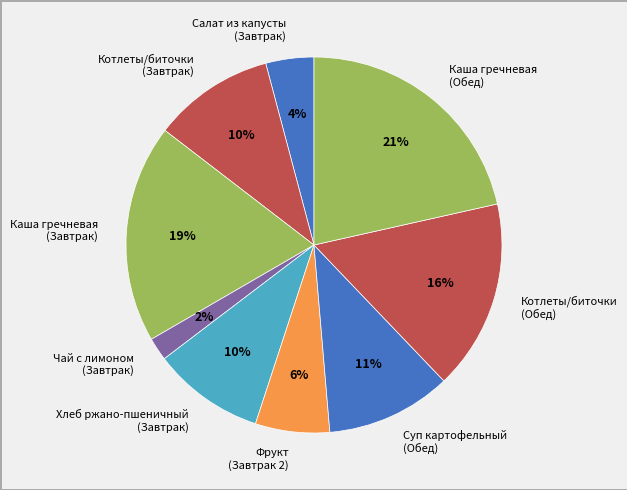

Which has a higher value, Салат из капусты (Завтрак) or Котлеты/биточки (Завтрак)?

Котлеты/биточки (Завтрак)